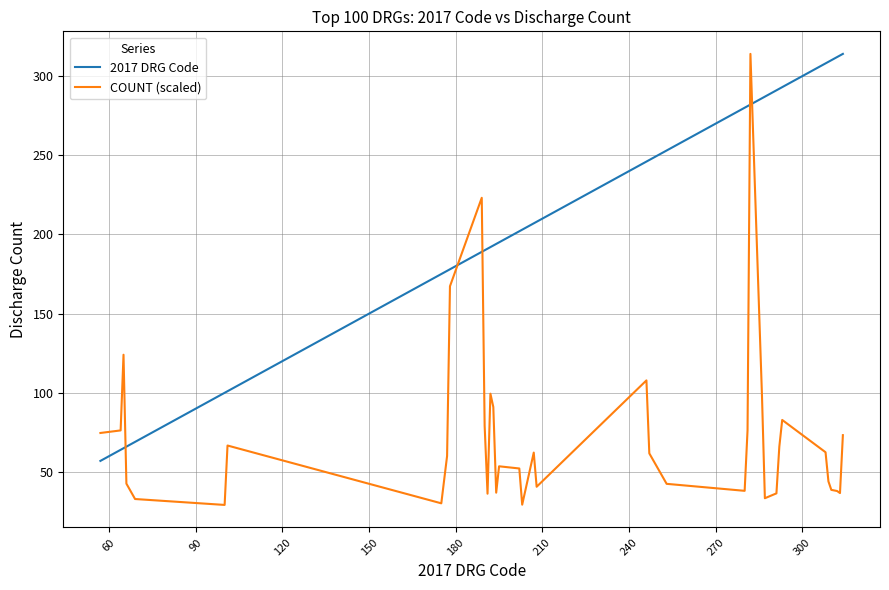

How many times do COUNT (scaled) and 2017 DRG Code cross each other?

5